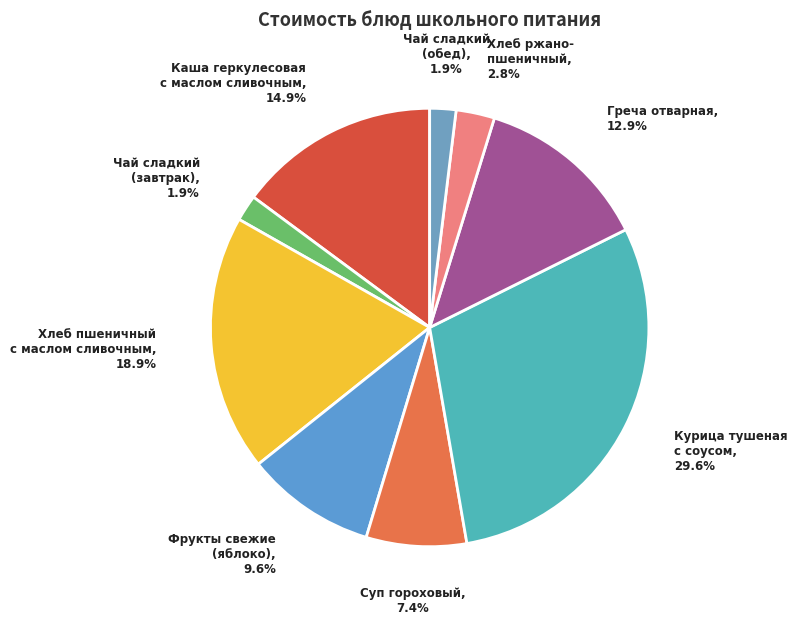

To the nearest percent, what is the difference between the largest and smallest slice percentages?

28%